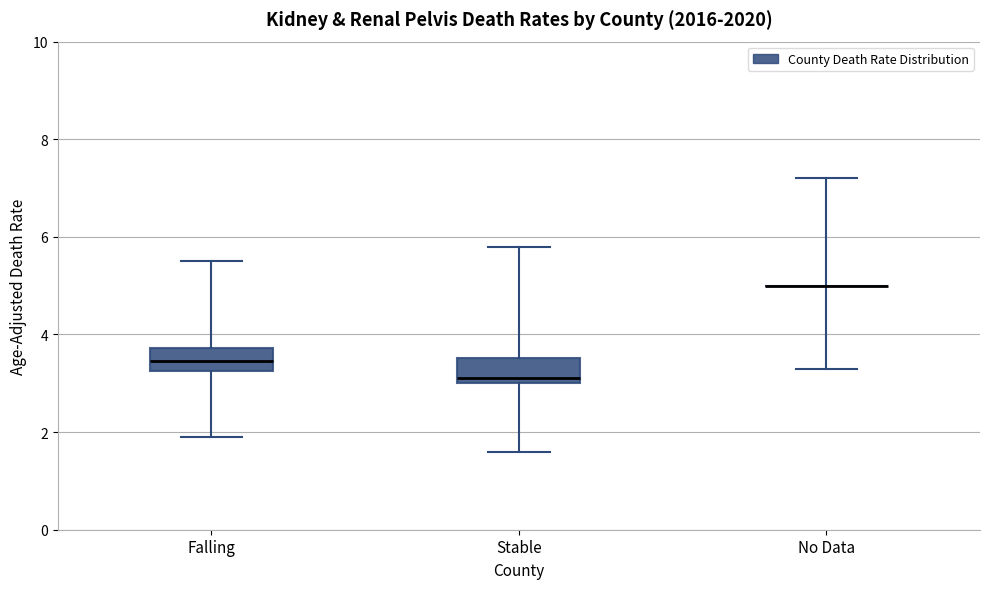

Reading left to right, transcribe this box plot: for each box, give where its median line is, the range the box spans, and where its two whiskers end, as read against the y-axis. The values are not printed on the chart, so give them approximately, as read against the axis.

Falling: median 3.4, box 3.2 to 3.8, whiskers 2.0 to 5.6
Stable: median 3.2, box 3.0 to 3.6, whiskers 1.6 to 5.8
No Data: box collapsed to a line at 5.0, whiskers 3.4 to 7.2